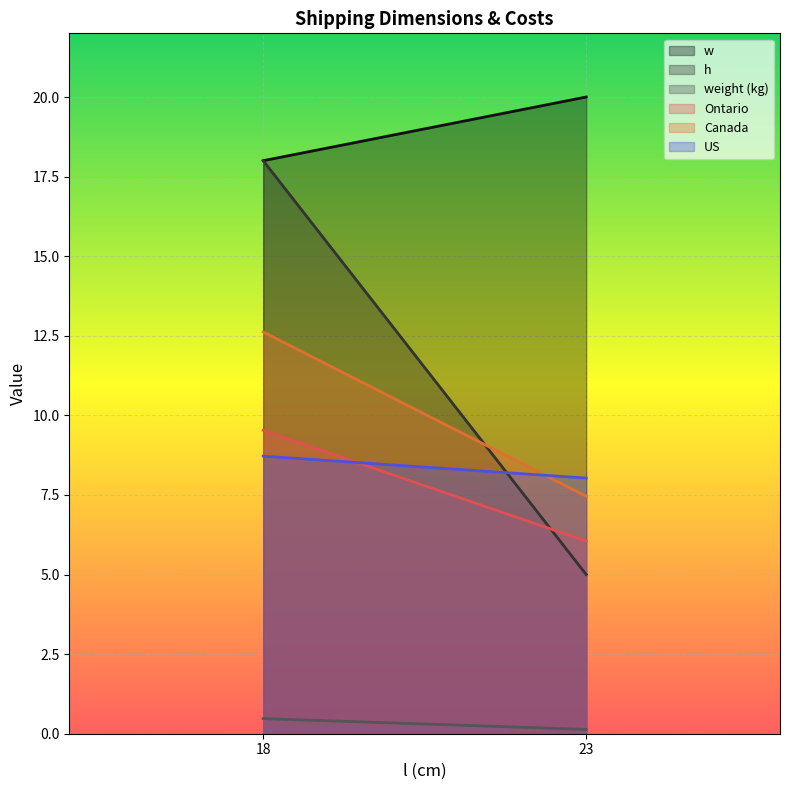

What is the maximum value for h?

18.0